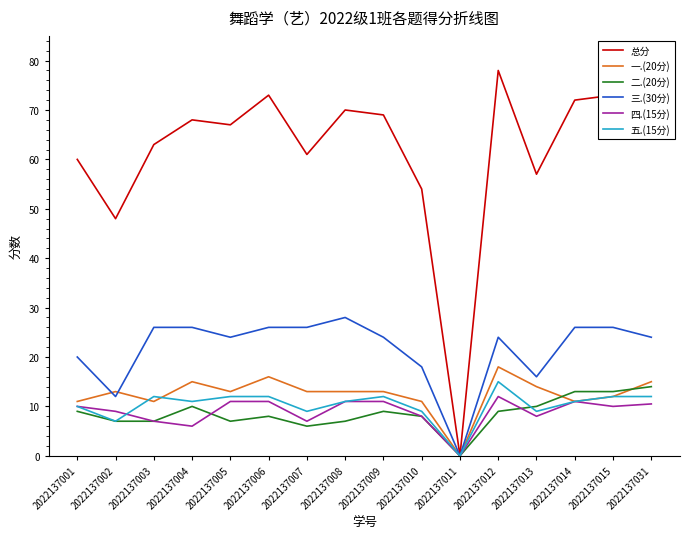

Is this an area chart (filled region under the line)?

No